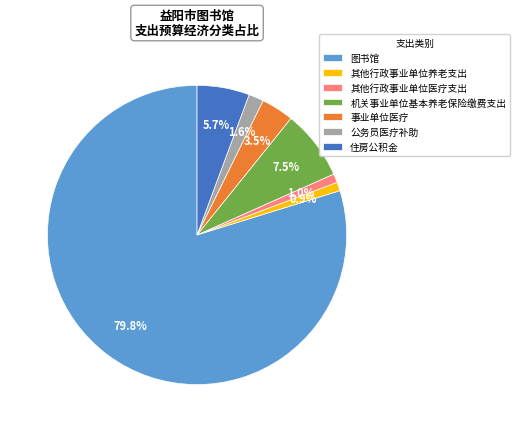

To the nearest percent, what percentage of the pie is 其他行政事业单位养老支出?

1%